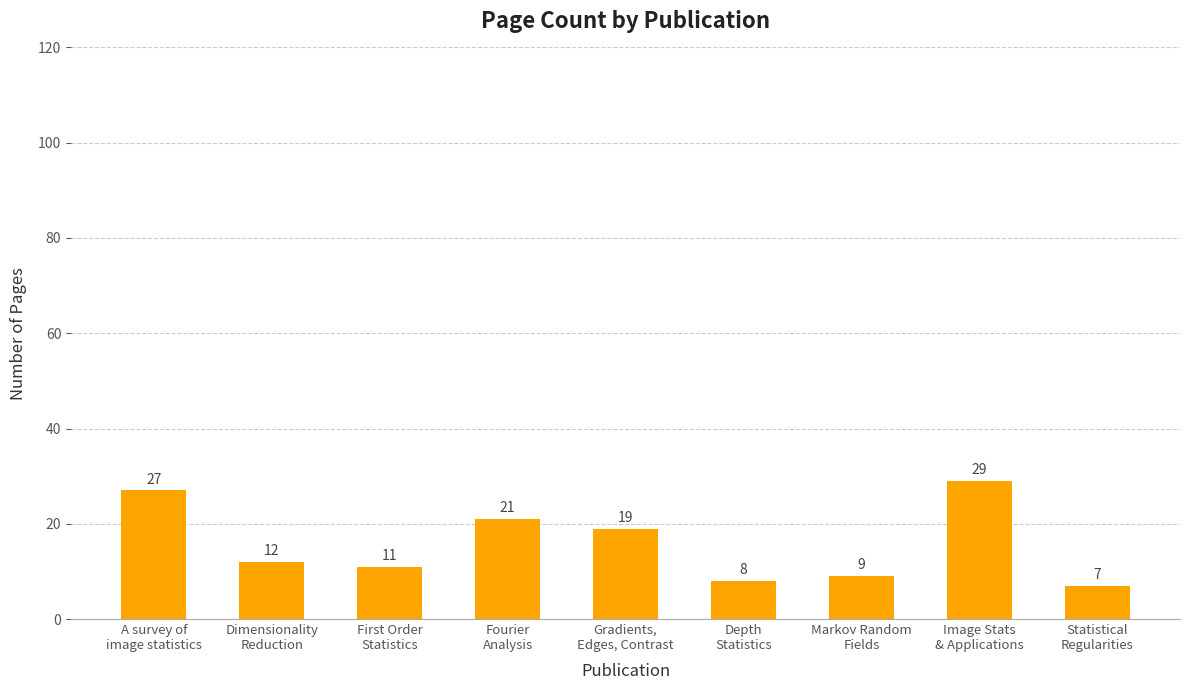

Rank the categories by value from lowest to highest.

Statistical
Regularities, Depth
Statistics, Markov Random
Fields, First Order
Statistics, Dimensionality
Reduction, Gradients,
Edges, Contrast, Fourier
Analysis, A survey of
image statistics, Image Stats
& Applications